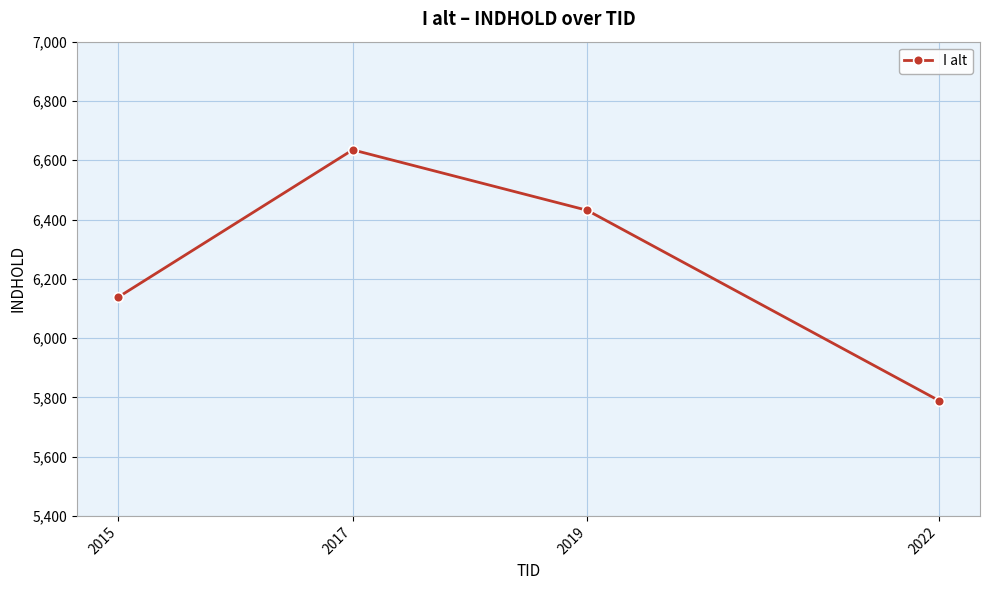

What is the sum of the values at 2022 and 2017?

12424